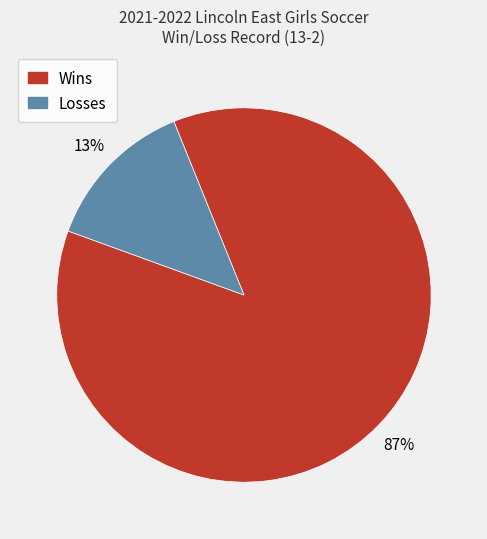

Is there a majority slice in this chart?

Yes